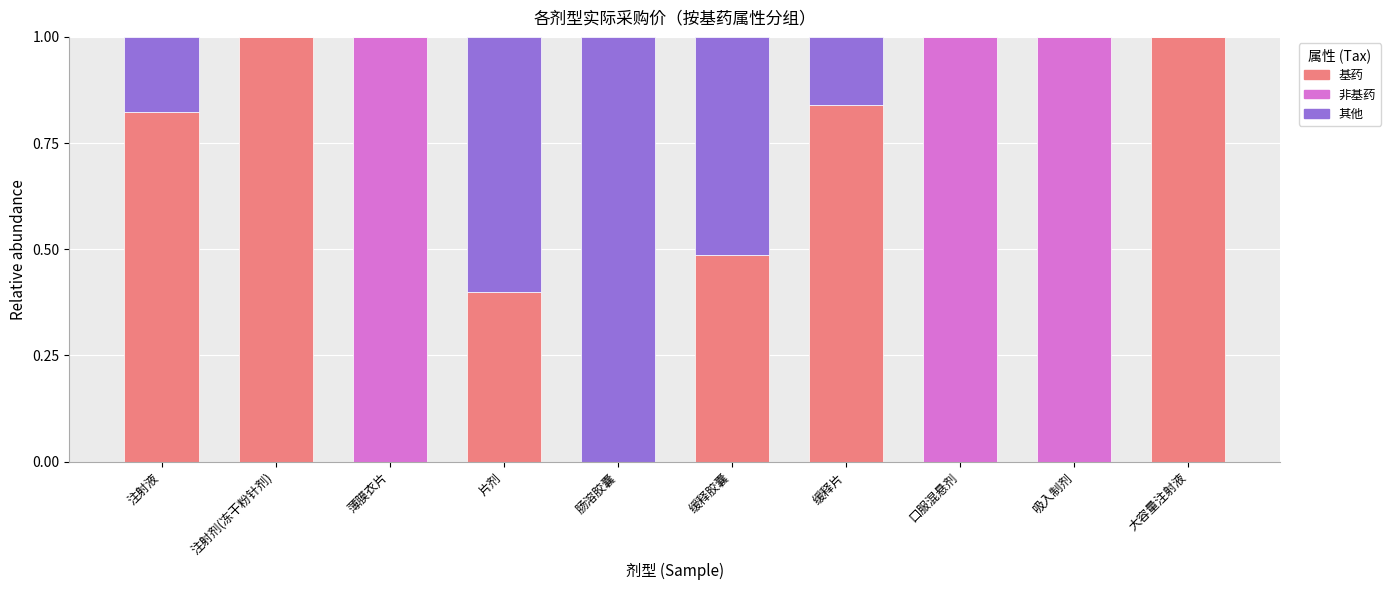

What is the total value across all series at 注射液?

1.0